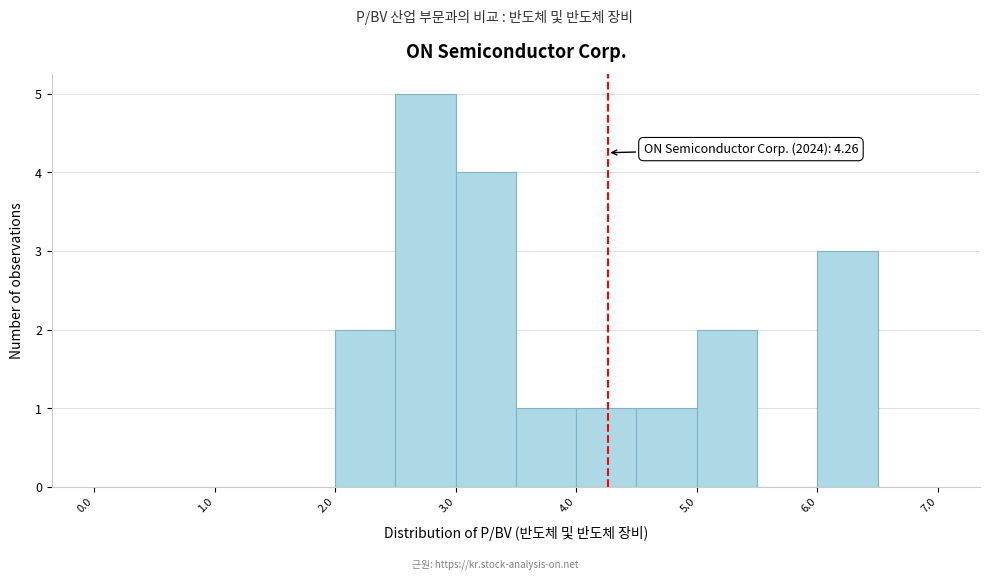

Which range on the x-axis has the tallest bar?

2.5 to 3.0